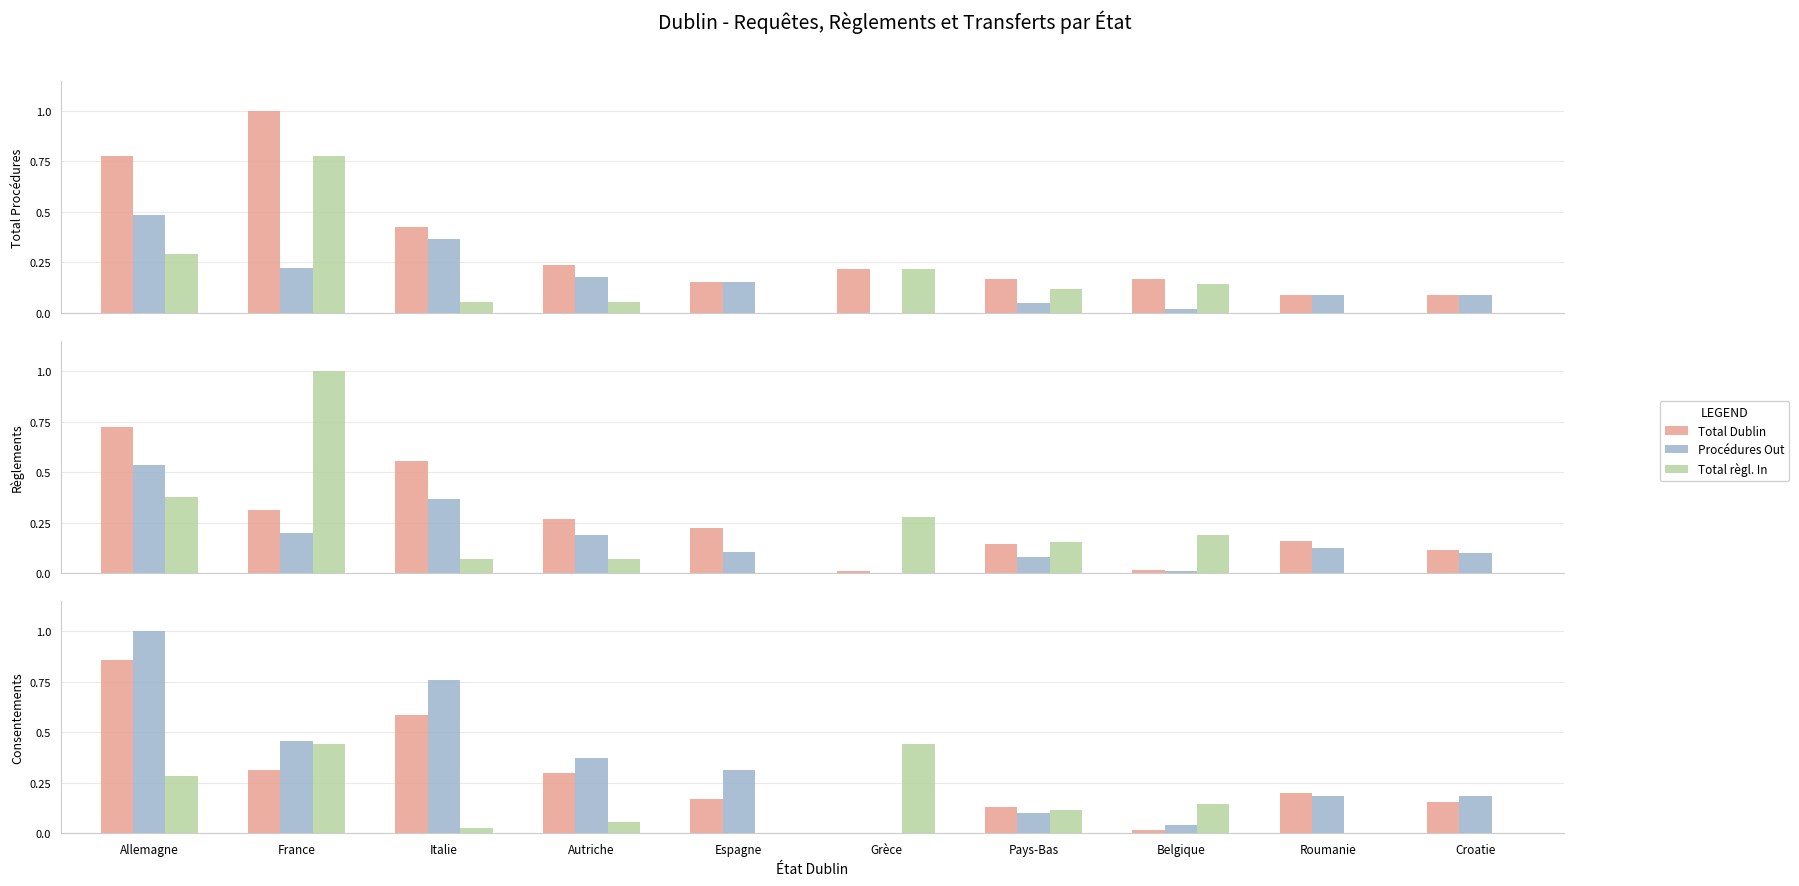

What is the difference between the highest and lowest values at Grèce?

0.4